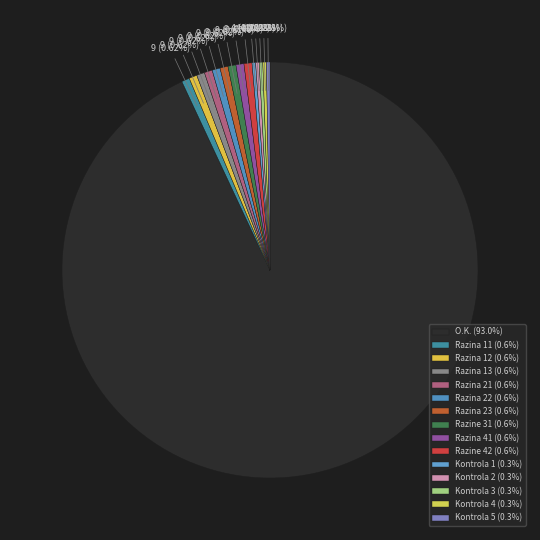

To the nearest percent, what is the combined percentage of Razina 21 and Kontrola 3?

1%